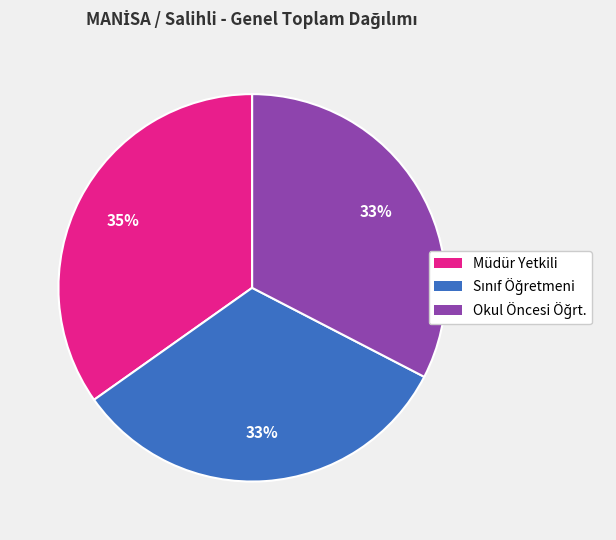

Does any single category account for the majority?

No